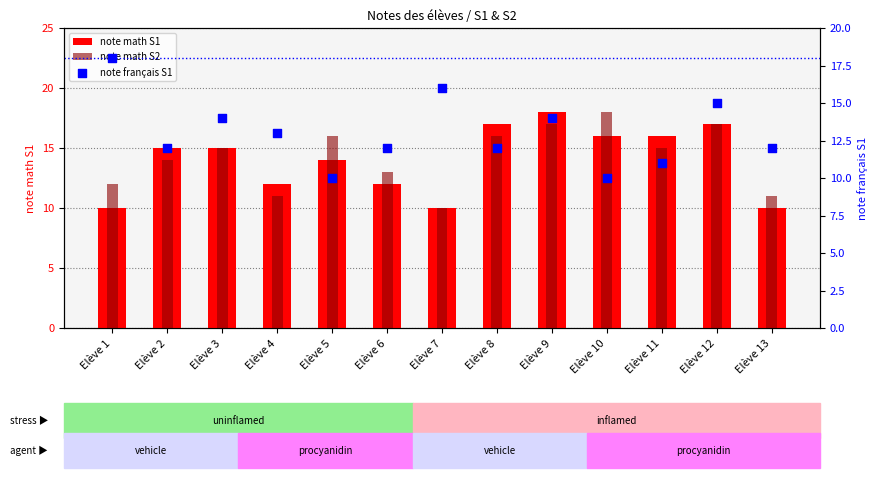

Which series reaches the minimum Y coordinate?

note math S1